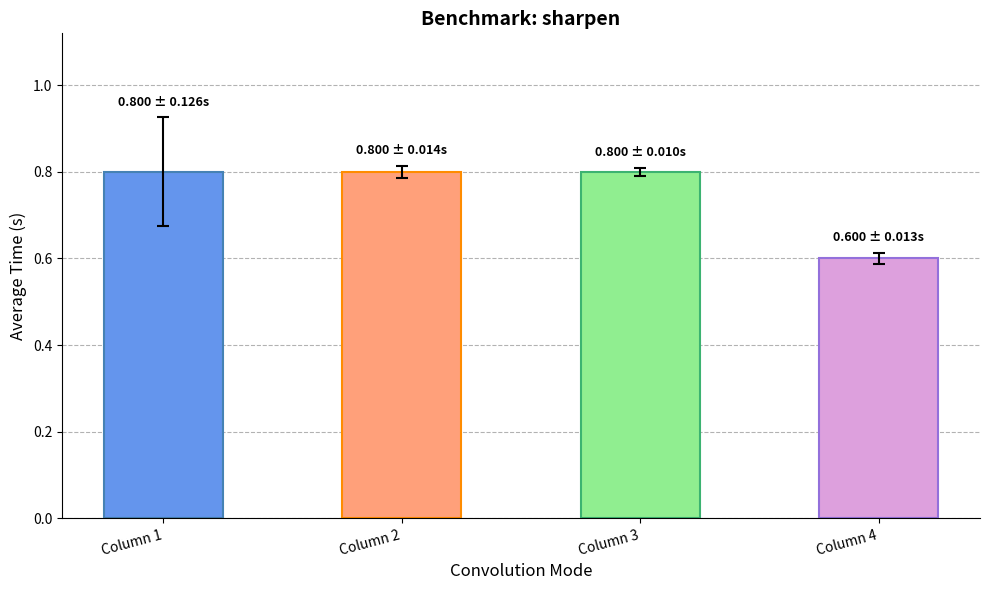

Reading left to right, transcribe all the data shown in this chart.

0.8	0.8	0.8	0.6